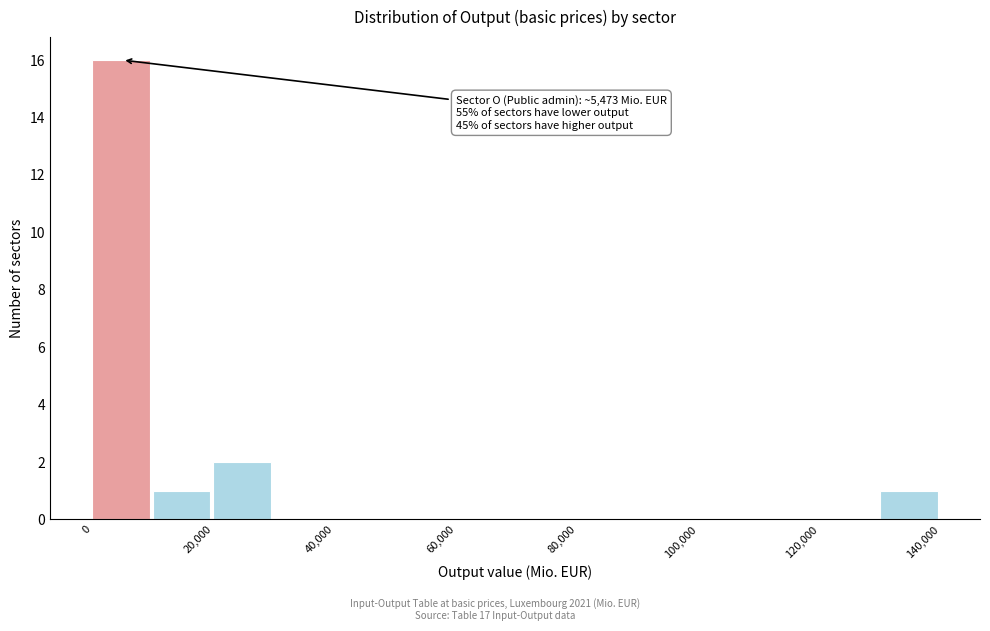

Over which range of the x-axis is the bar tallest?

0 to 10000